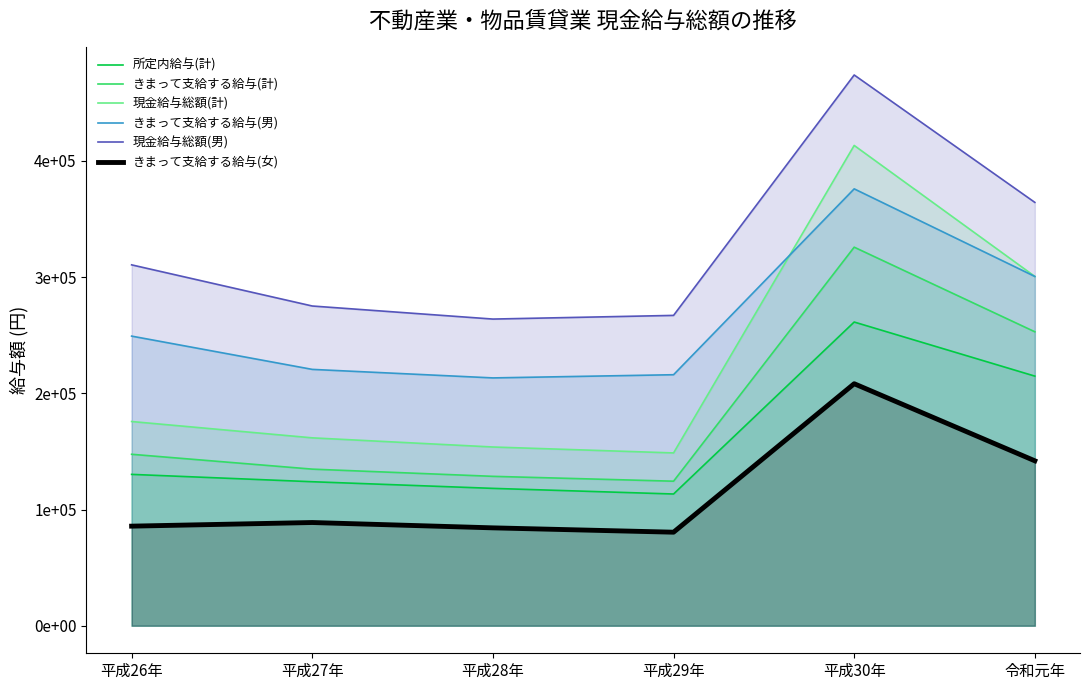

True or false: きまって支給する給与(男) and きまって支給する給与(女) cross at least once.

False